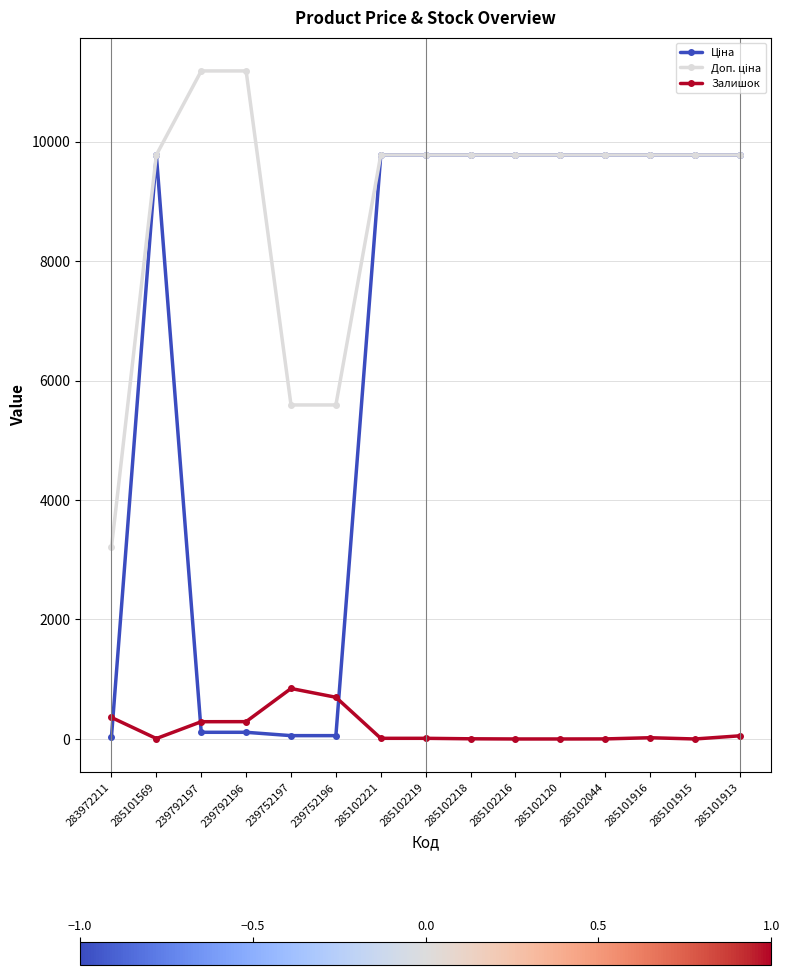

What is the greatest value displayed?

11182.0